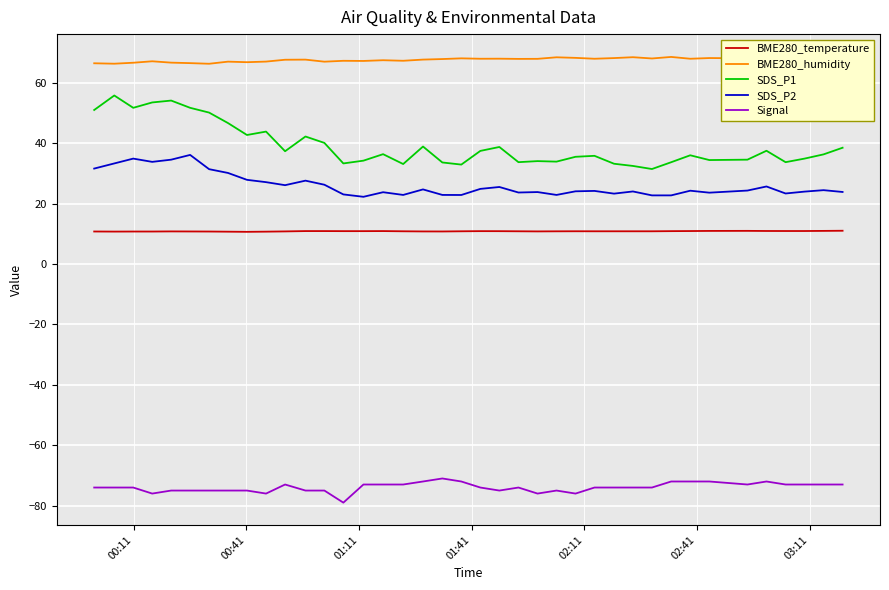

What is the maximum value for SDS_P1?

55.8